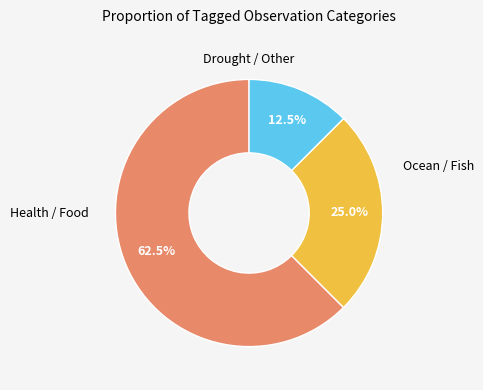

Does any single category account for the majority?

Yes